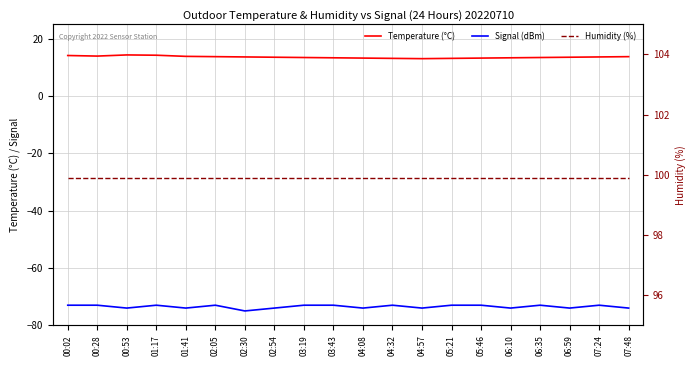

True or false: Signal (dBm) and Humidity (%) cross at least once.

False